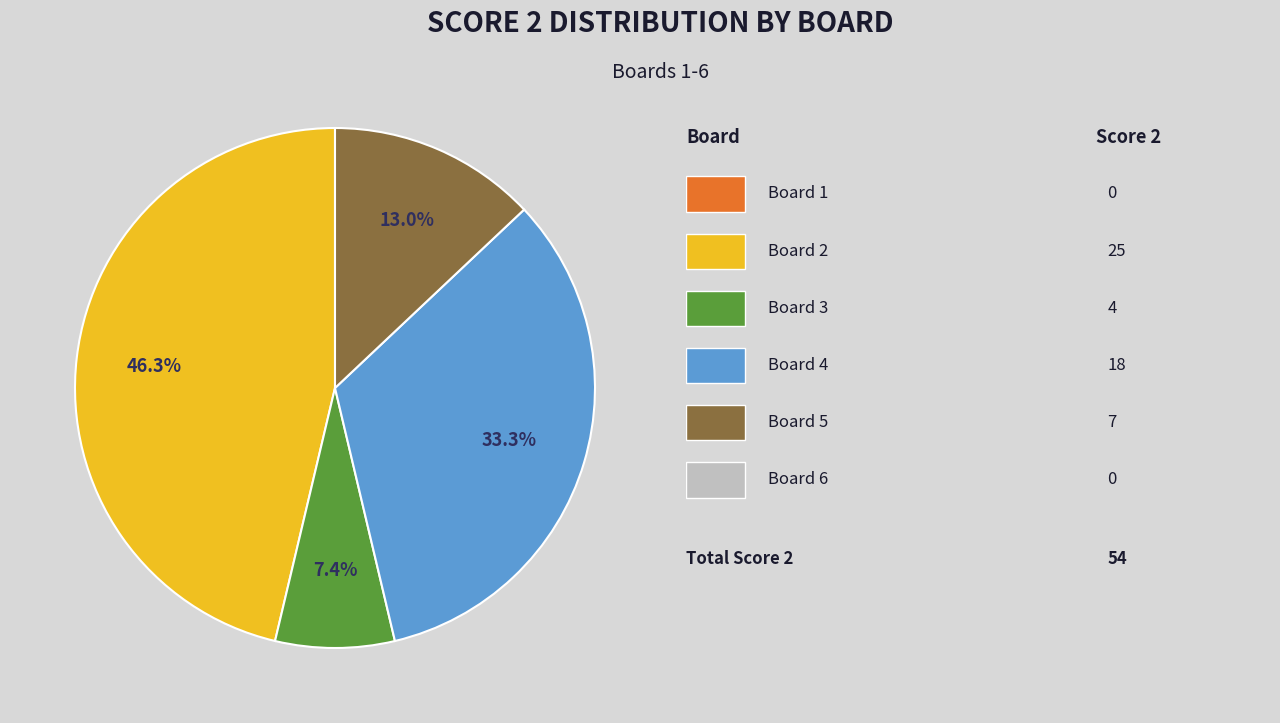

Is there a majority slice in this chart?

No